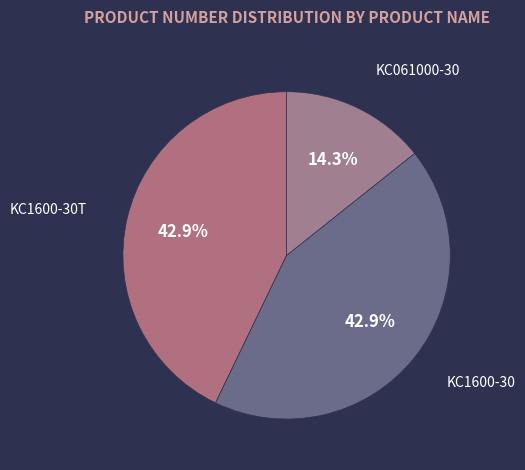

What percentage is the KC061000-30 slice, to the nearest percent?

14%